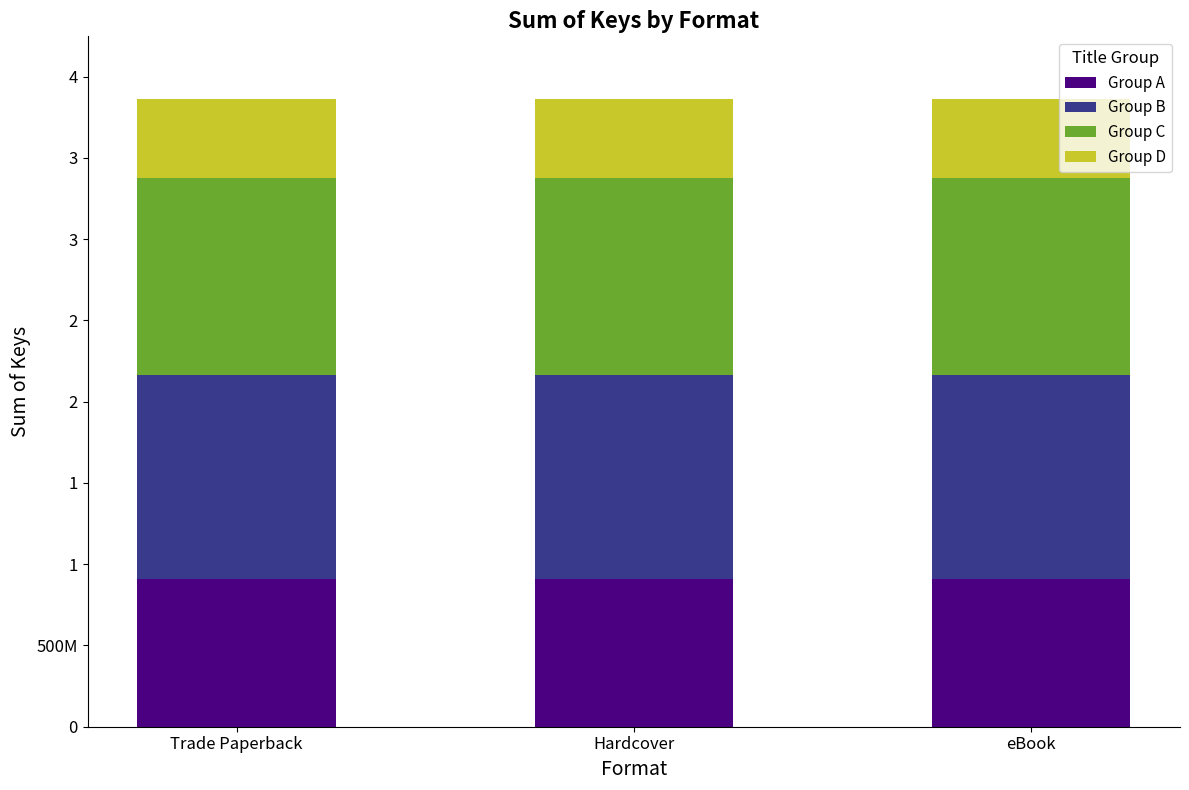

List the labels in order of Group C value, largest first.

Trade Paperback, Hardcover, eBook